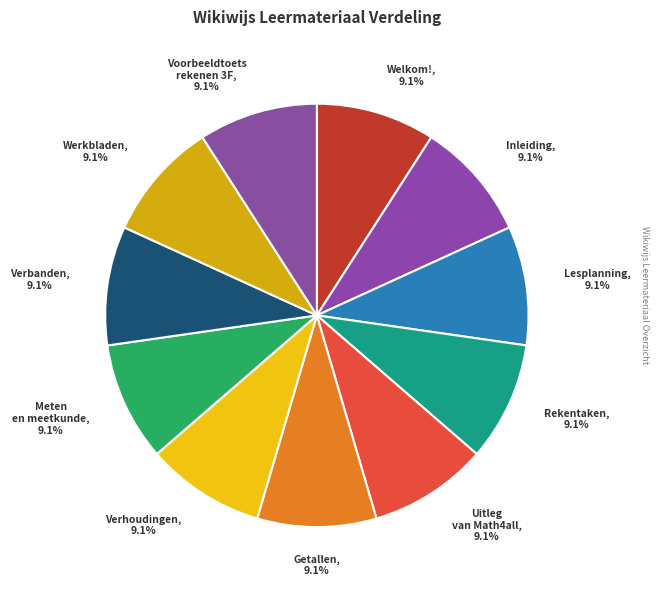

How many segments does this pie chart have?

11